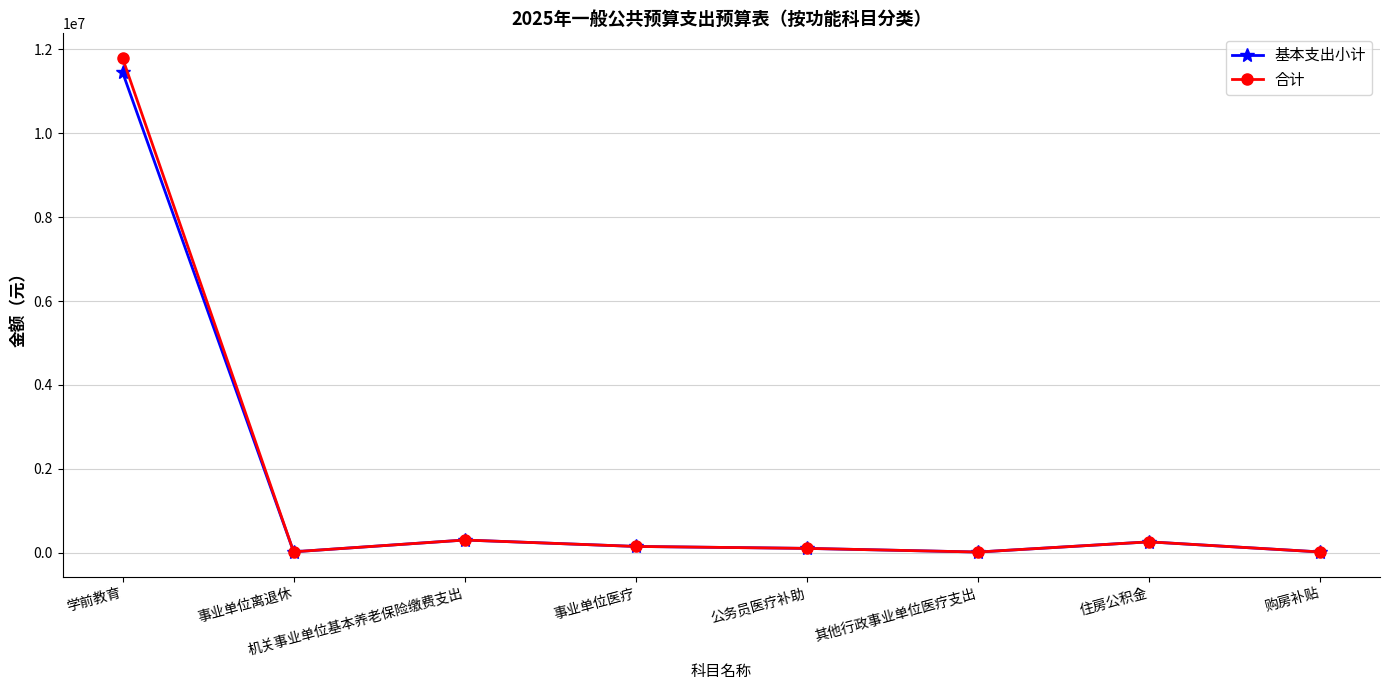

Is the value of 基本支出小计 at 学前教育 greater than the value of 合计 at 住房公积金?

Yes